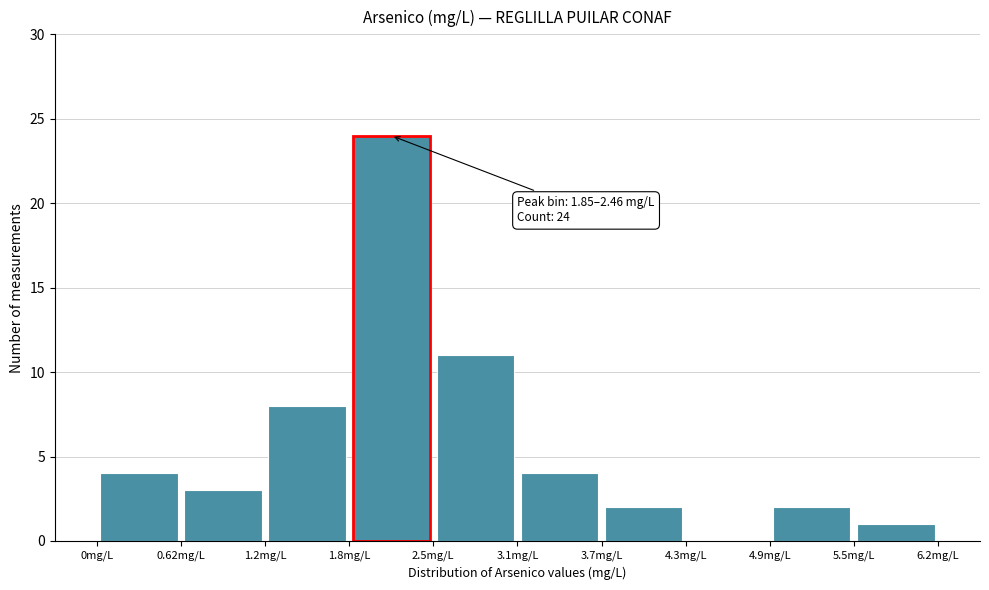

Over which range of the x-axis is the bar tallest?

1.8 to 2.5